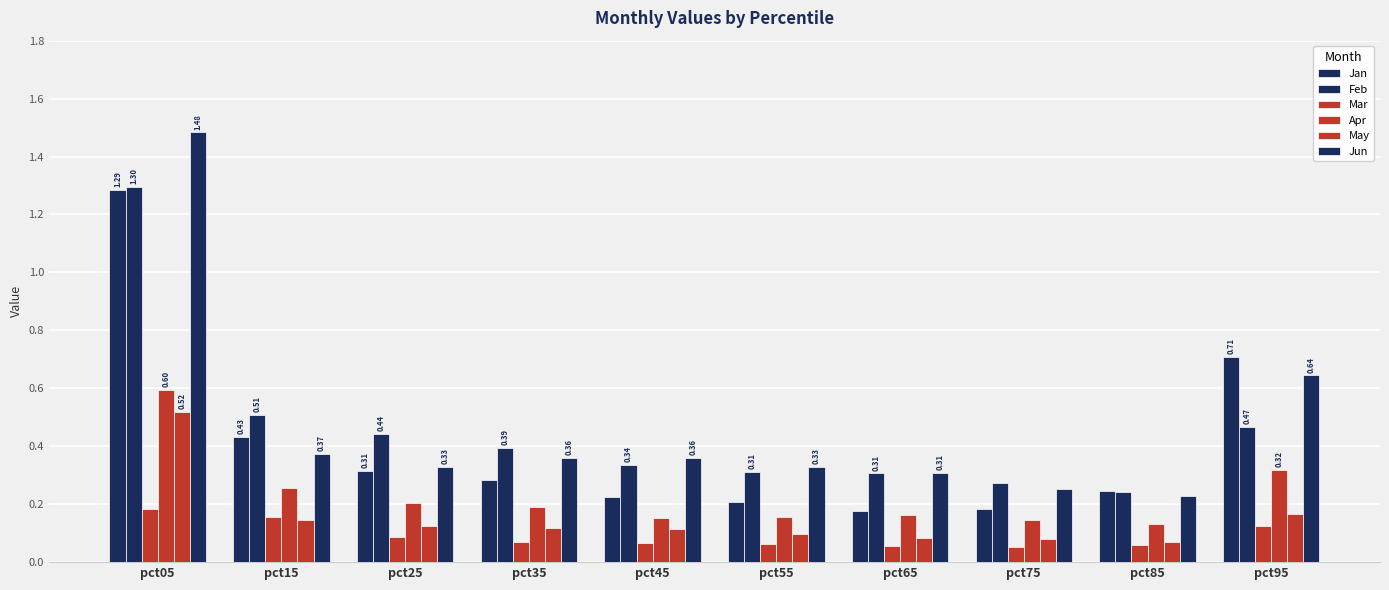

What is the average value of the Jan series?

0.4